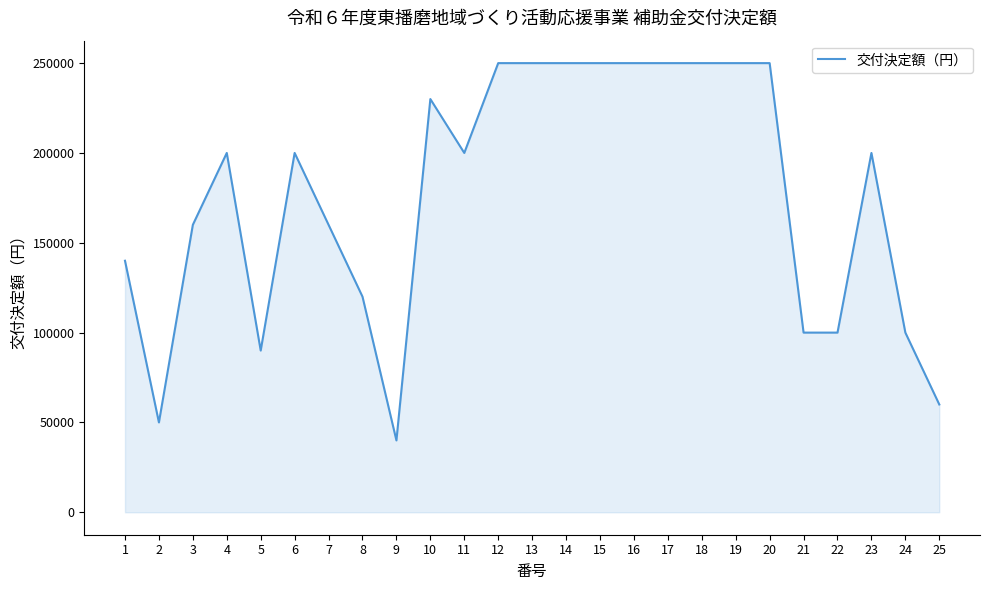

Read the value at 4.

200000